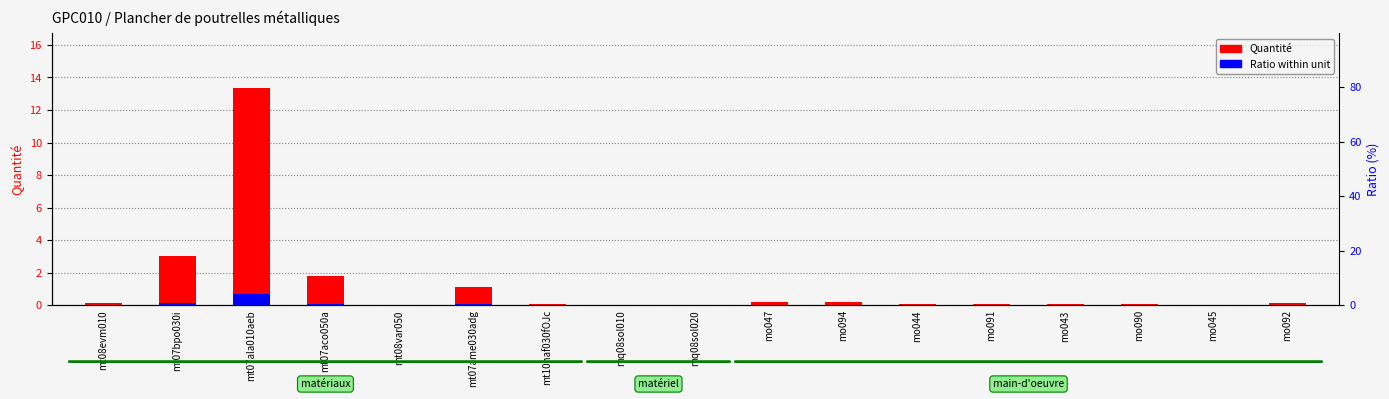

List the series in order of their overall mean, highest first.

Quantité, Ratio within unit